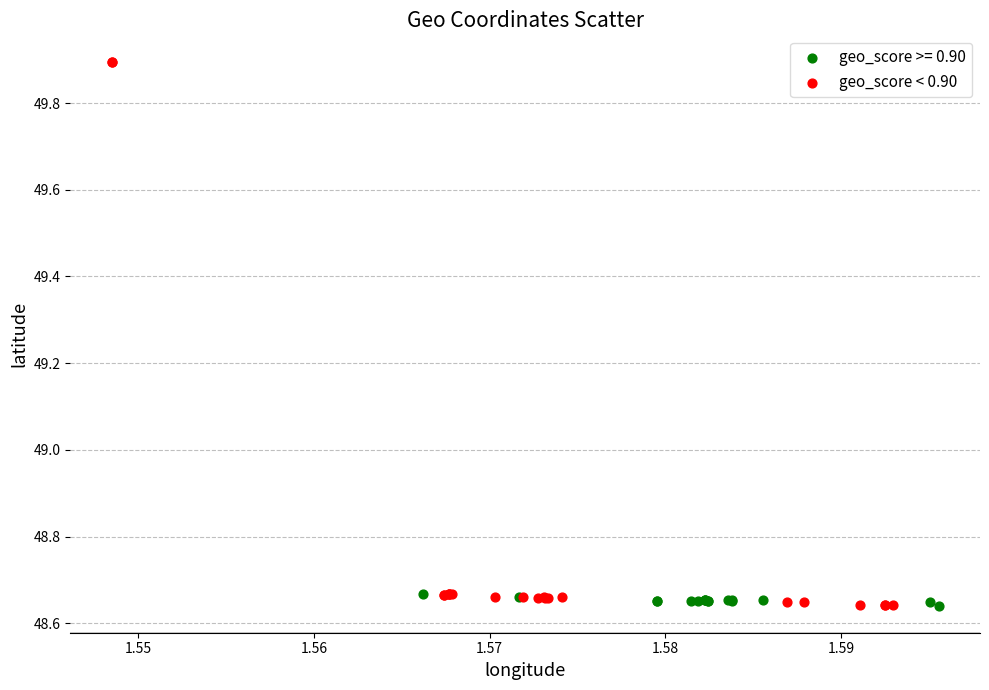

Which series contains the highest Y value?

geo_score < 0.90